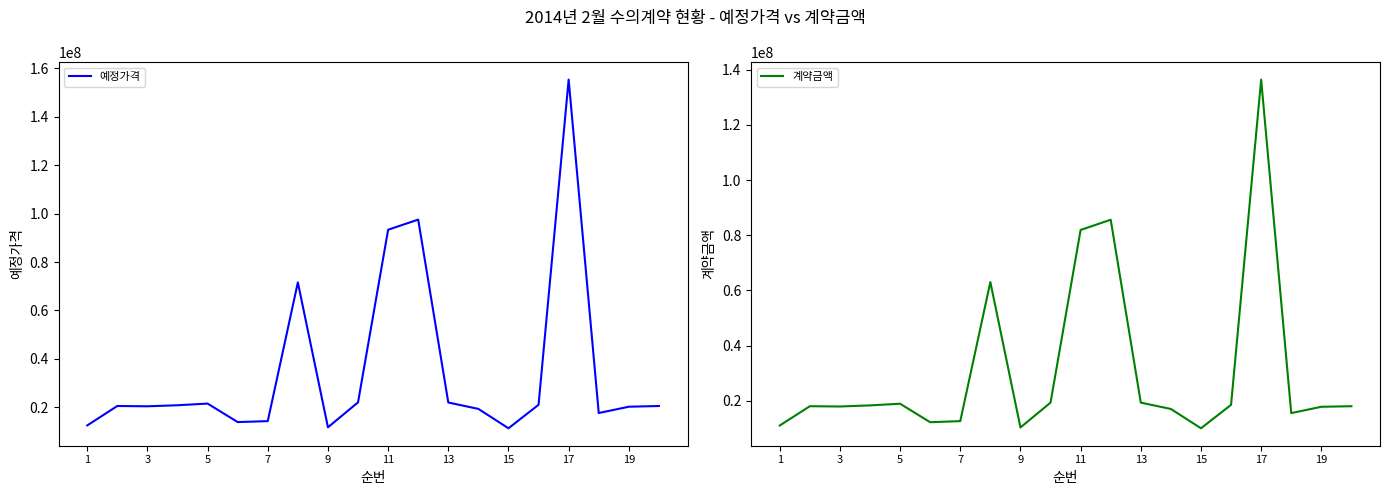

True or false: 예정가격 and 계약금액 intersect in this chart.

False